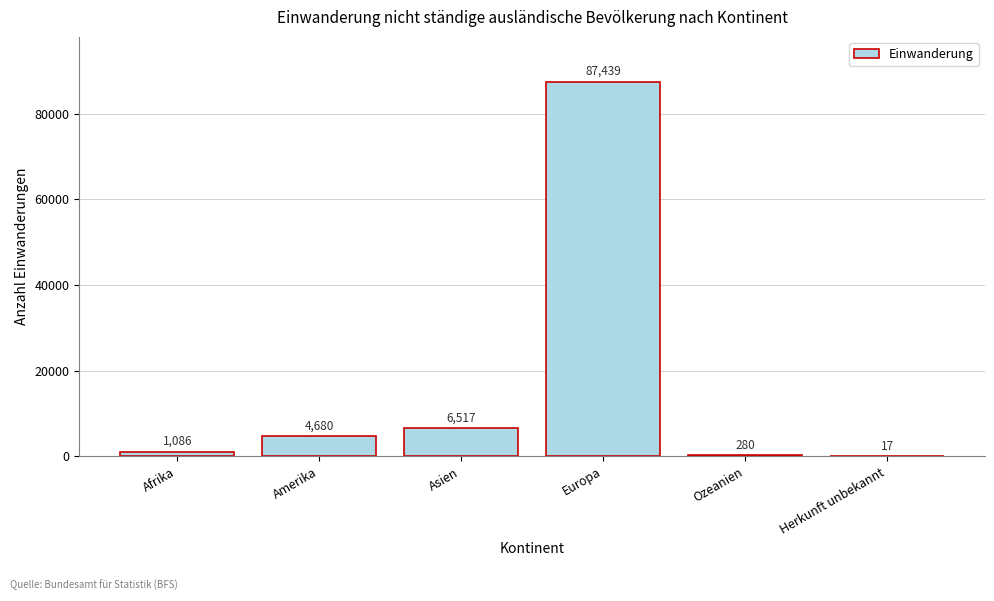

Reading left to right, list all the values displayed in this chart.

Afrika=1086	Amerika=4680	Asien=6517	Europa=87439	Ozeanien=280	Herkunft unbekannt=17